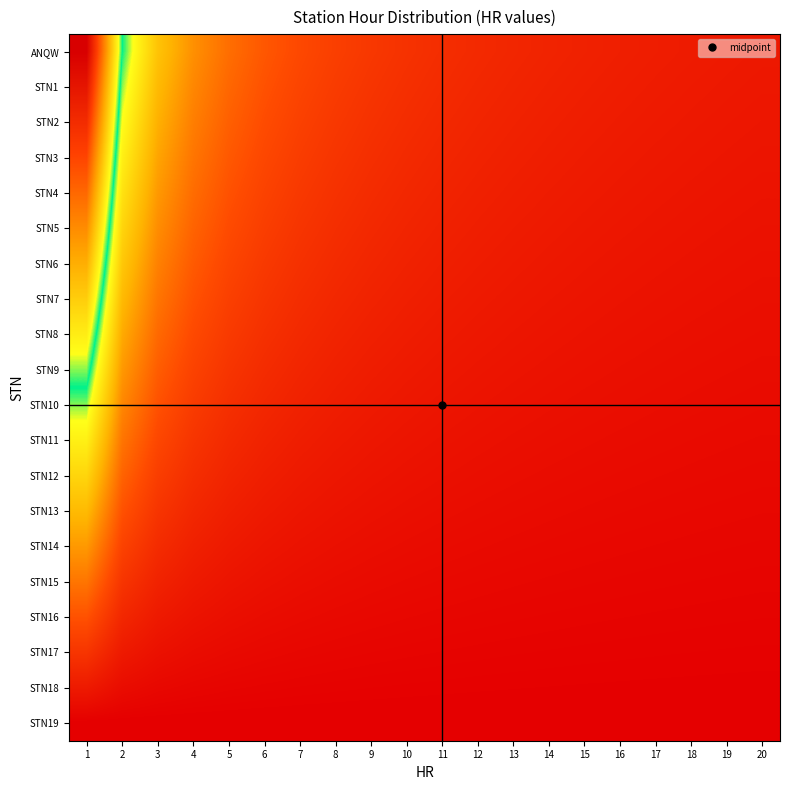

Between 8 and 16, which is larger?

8